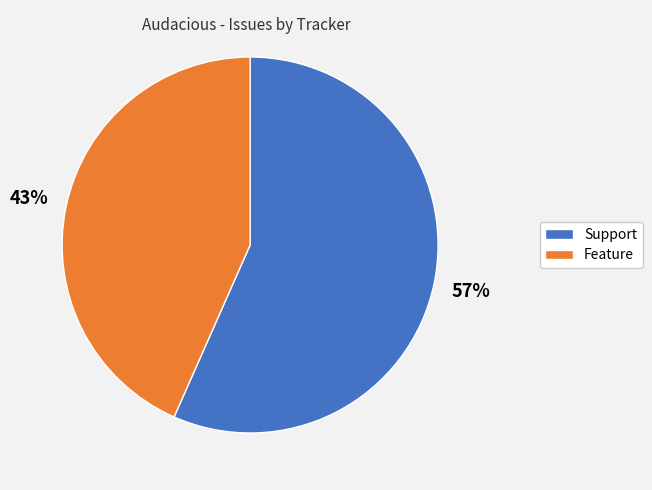

What is the ratio of the value at Support to the value at Feature?

1.3